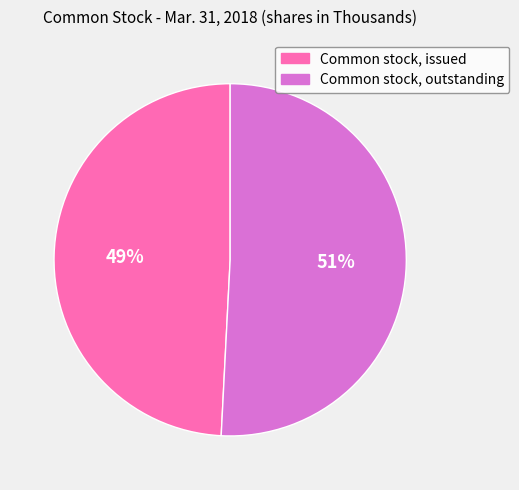

Combined, do Common stock, issued and Common stock, outstanding account for over 50%?

Yes